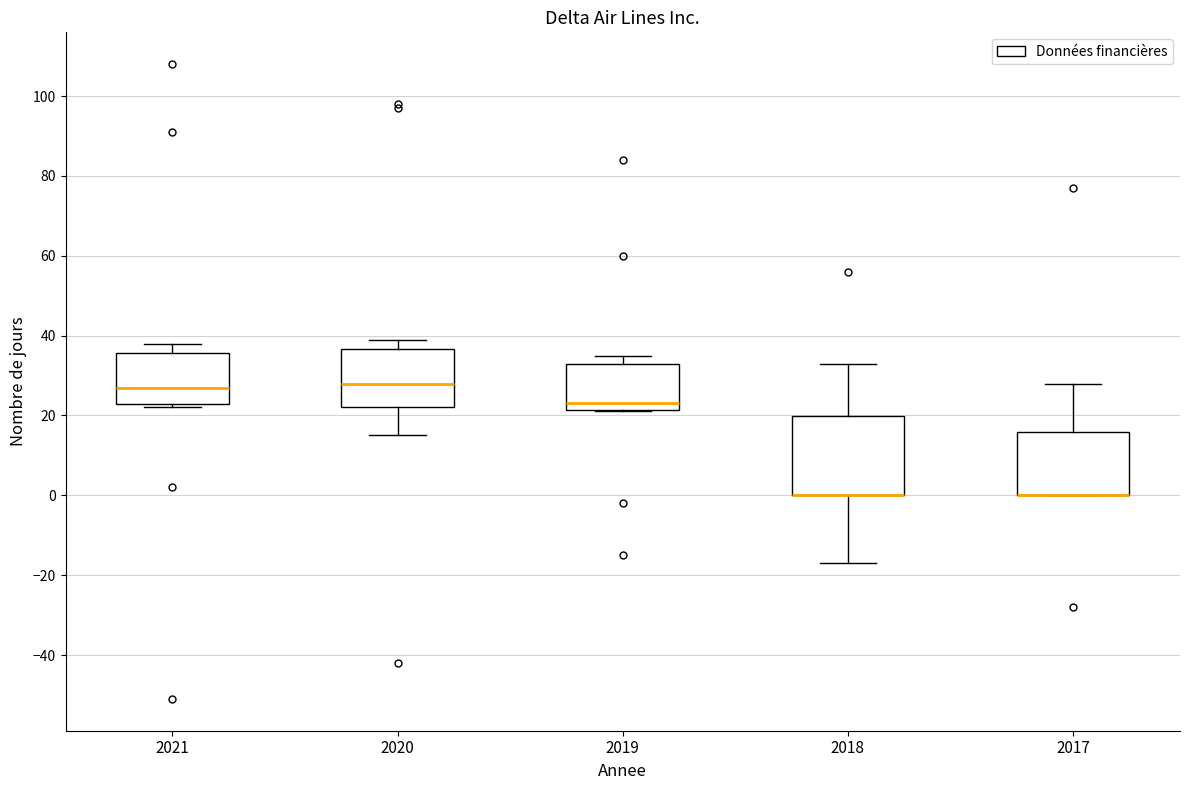

Where does the upper whisker of the box at x = 2018 end on the y-axis? The values are not printed on the chart, so give them approximately, as read against the axis.

34